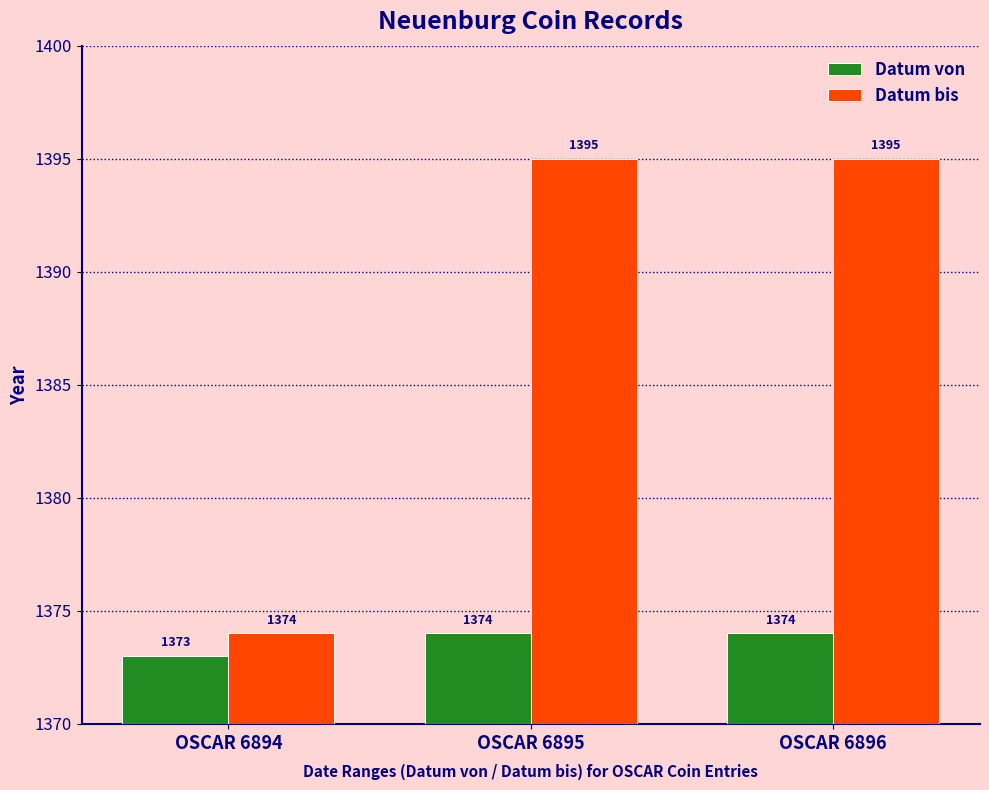

Reading left to right, extract all data points from this chart.

Datum von: 1373	1374	1374
Datum bis: 1374	1395	1395